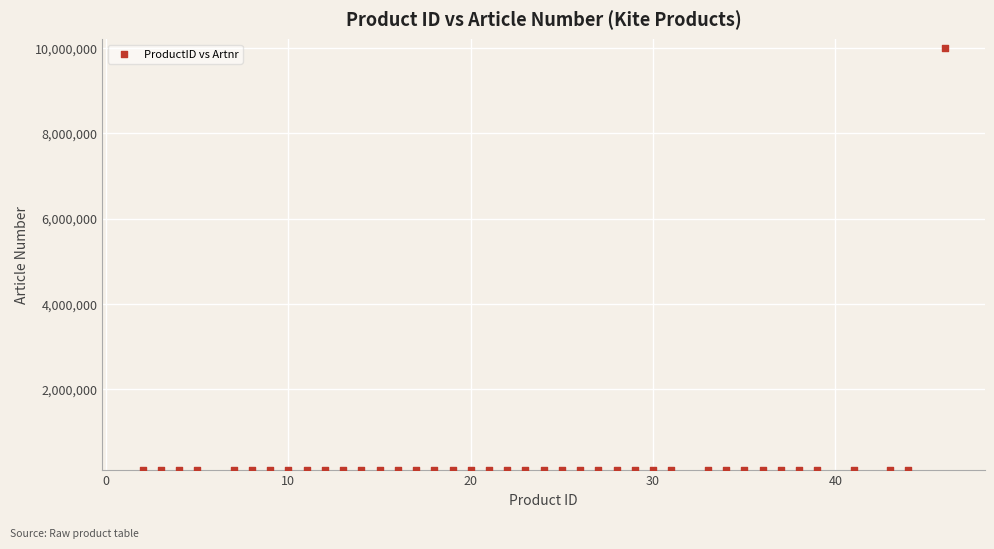

What is the range of X values (max minus min)?

44